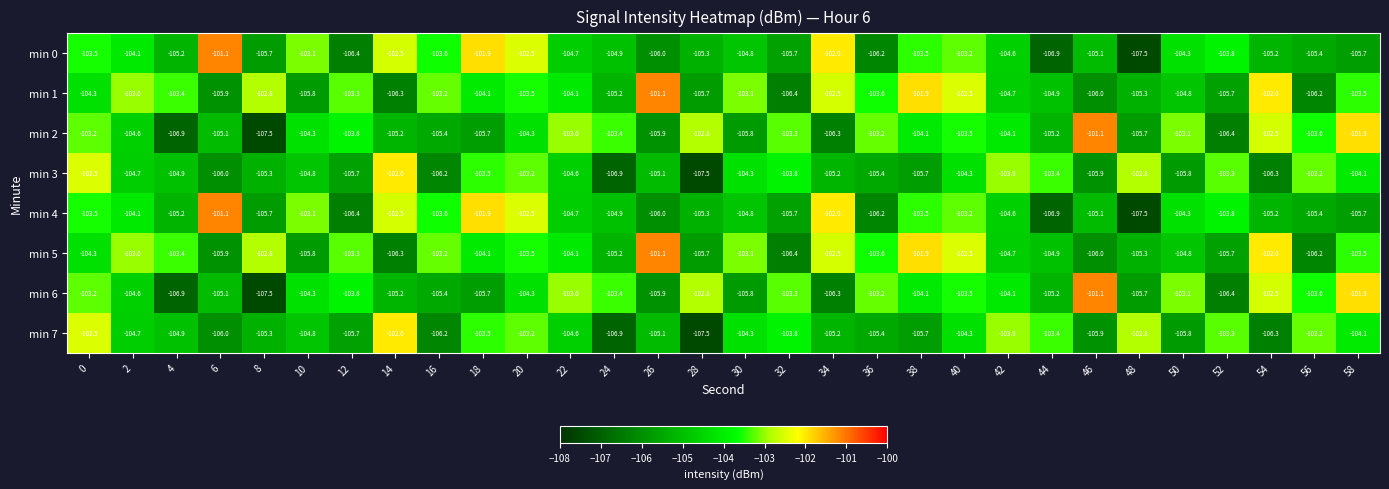

Which category has the highest value in the min 4 series?

6